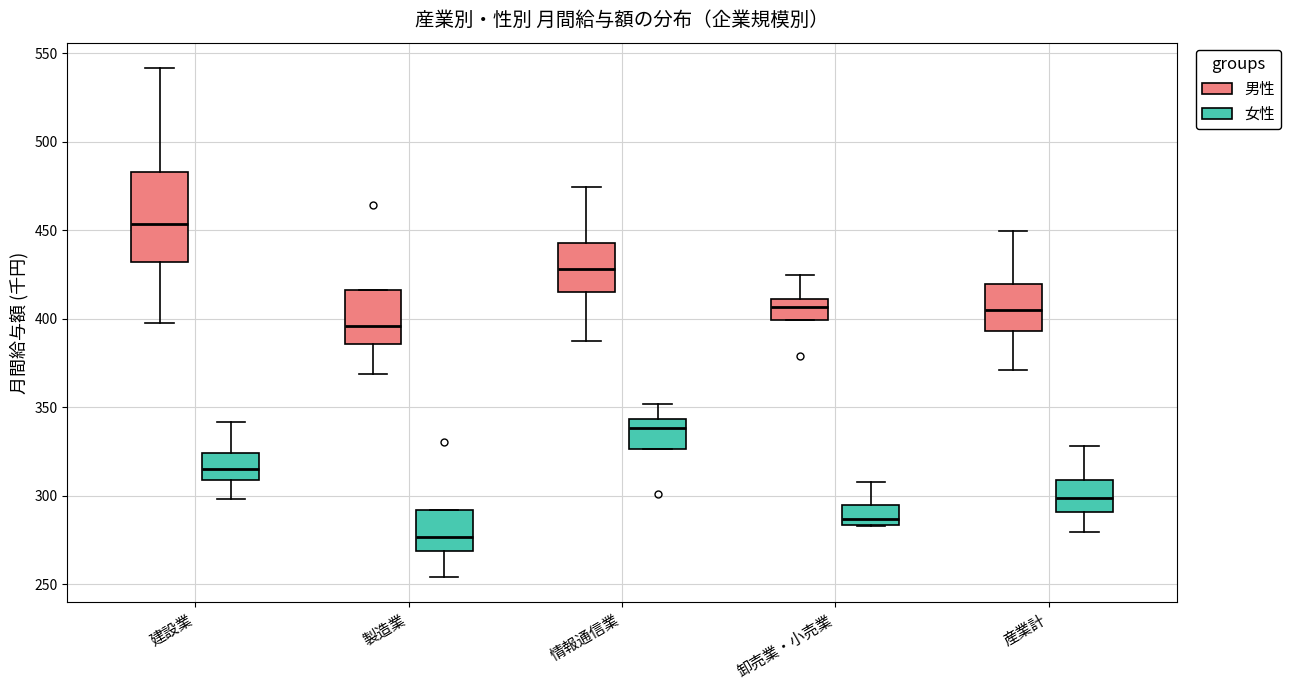

Reading left to right, transcribe this box plot: for each box, give where its median line is, the range the box spans, and where its two whiskers end, as read against the y-axis. The values are not printed on the chart, so give them approximately, as read against the axis.

建設業 (男性): median 455, box 430 to 485, whiskers 395 to 540
建設業 (女性): median 315, box 310 to 325, whiskers 300 to 340
製造業 (男性): median 395, box 385 to 415, whiskers 370 to 415
製造業 (女性): median 275, box 270 to 290, whiskers 255 to 290
情報通信業 (男性): median 430, box 415 to 445, whiskers 385 to 475
情報通信業 (女性): median 340, box 325 to 345, whiskers 325 to 350
卸売業・小売業 (男性): median 405, box 400 to 410, whiskers 400 to 425
卸売業・小売業 (女性): median 285 (just above the box's lower edge), box 285 to 295, whiskers 285 to 310
産業計 (男性): median 405, box 395 to 420, whiskers 370 to 450
産業計 (女性): median 300, box 290 to 310, whiskers 280 to 330